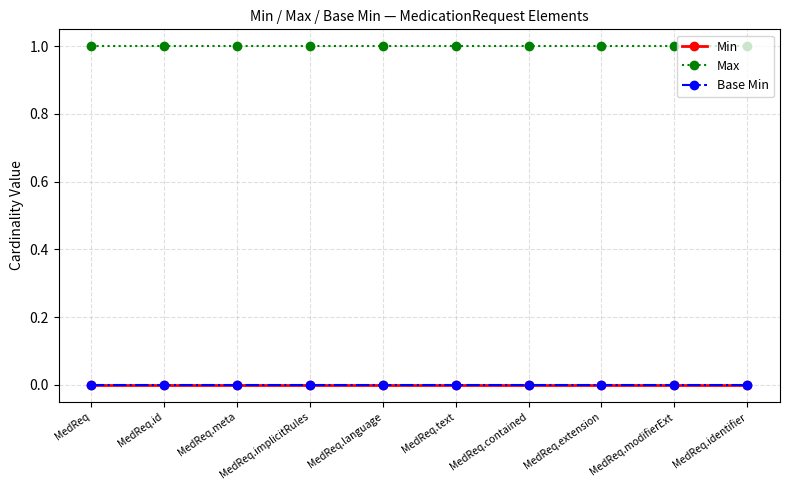

Rank the categories by Base Min value from lowest to highest.

MedReq, MedReq.id, MedReq.meta, MedReq.implicitRules, MedReq.language, MedReq.text, MedReq.contained, MedReq.extension, MedReq.modifierExt, MedReq.identifier